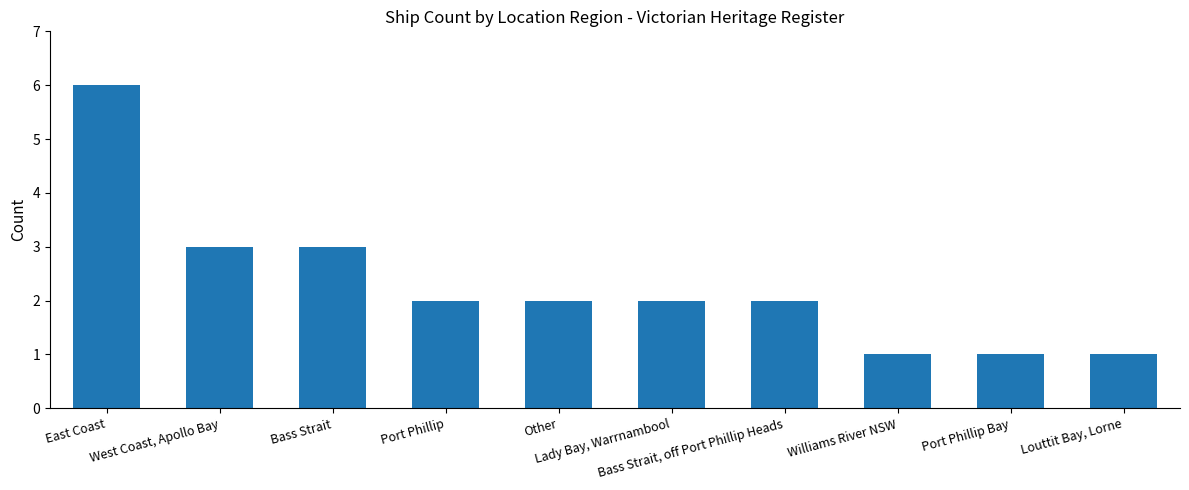

Reading left to right, extract all data points from this chart.

6	3	3	2	2	2	2	1	1	1